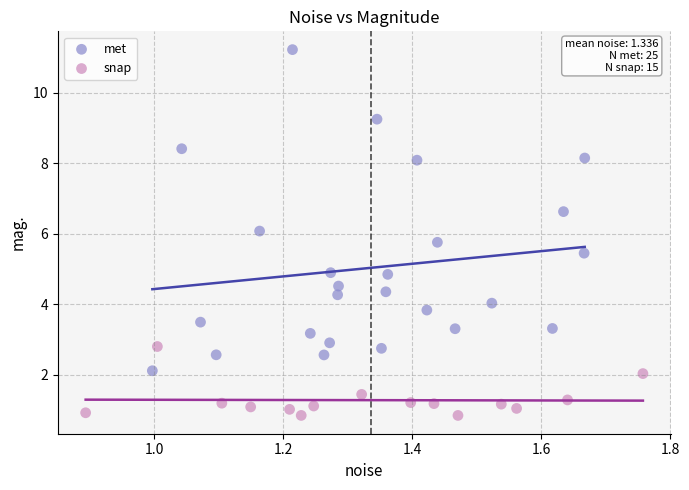

Which series reaches the maximum Y coordinate?

met